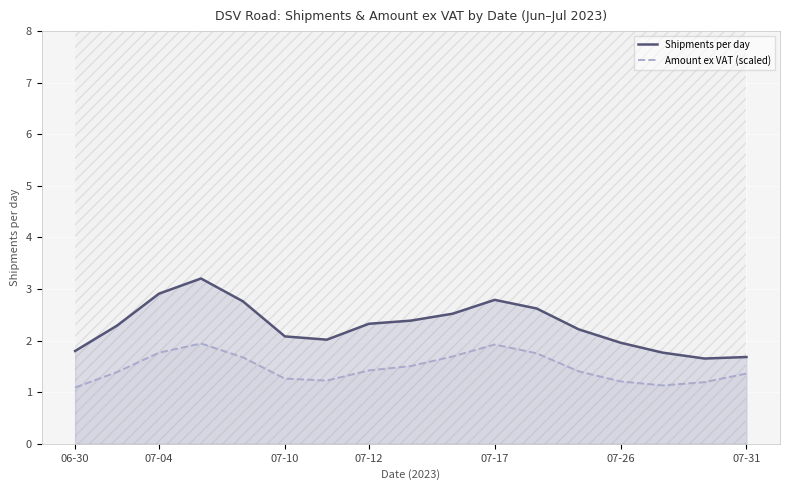

What are all the series names shown in the legend?

Shipments per day, Amount ex VAT (scaled)